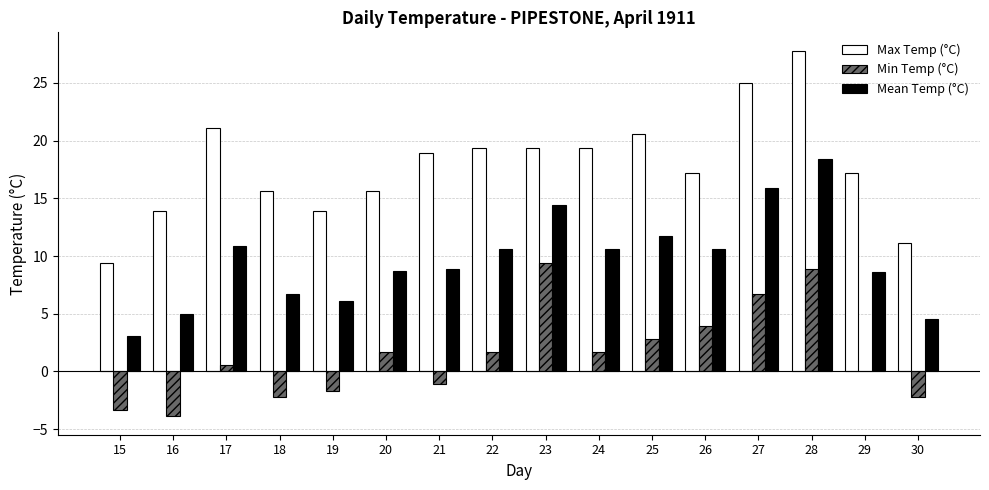

At which category is the sum across all series the highest?

28